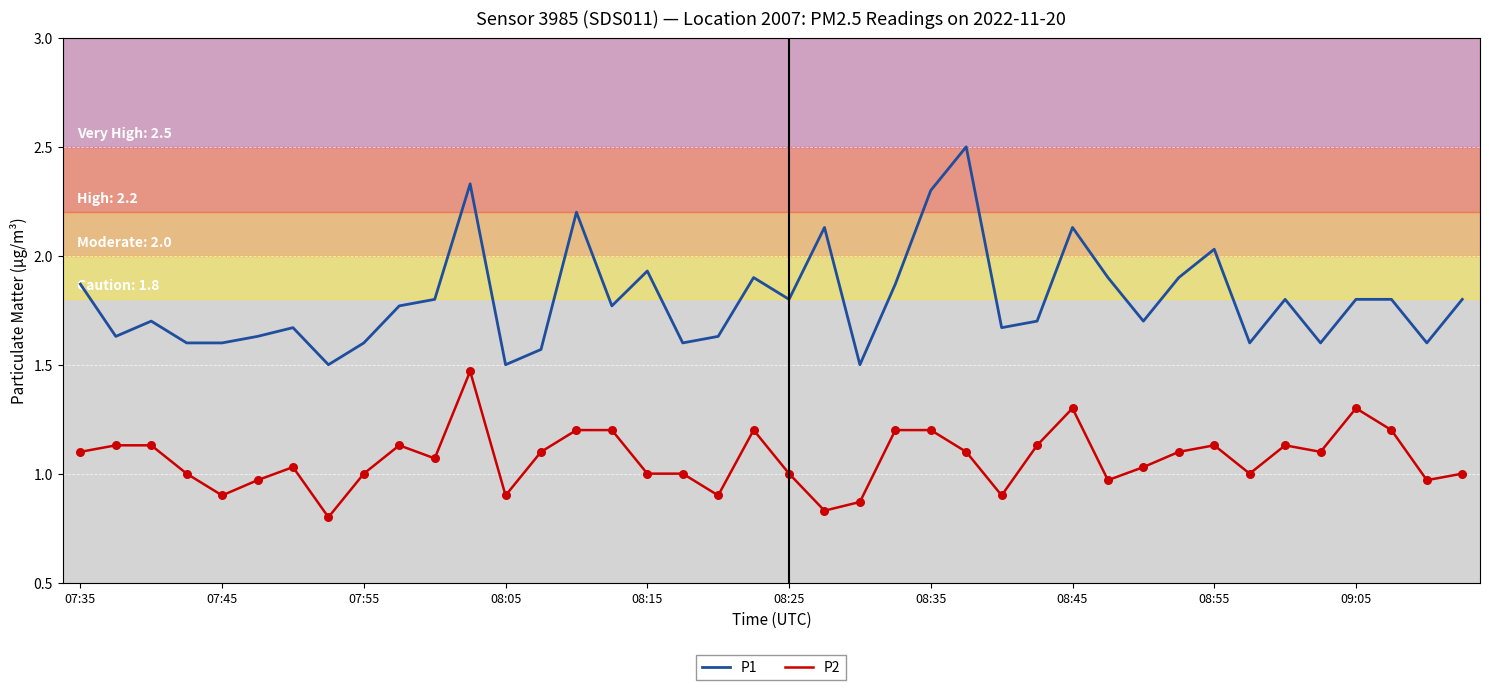

Which series has the largest range (max minus min)?

P1